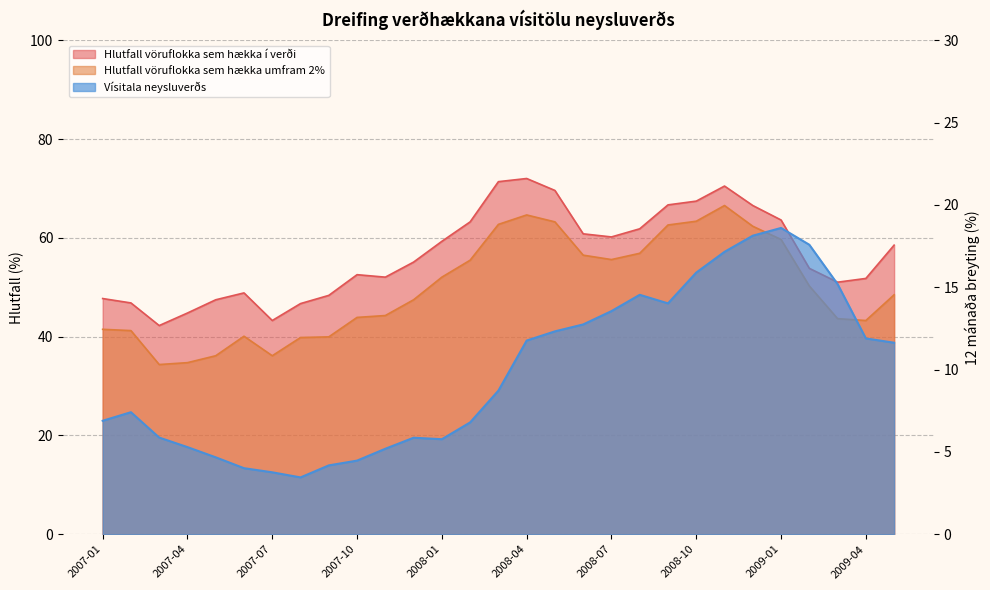

What is the highest value of the Vísitala neysluverðs series?

18.6